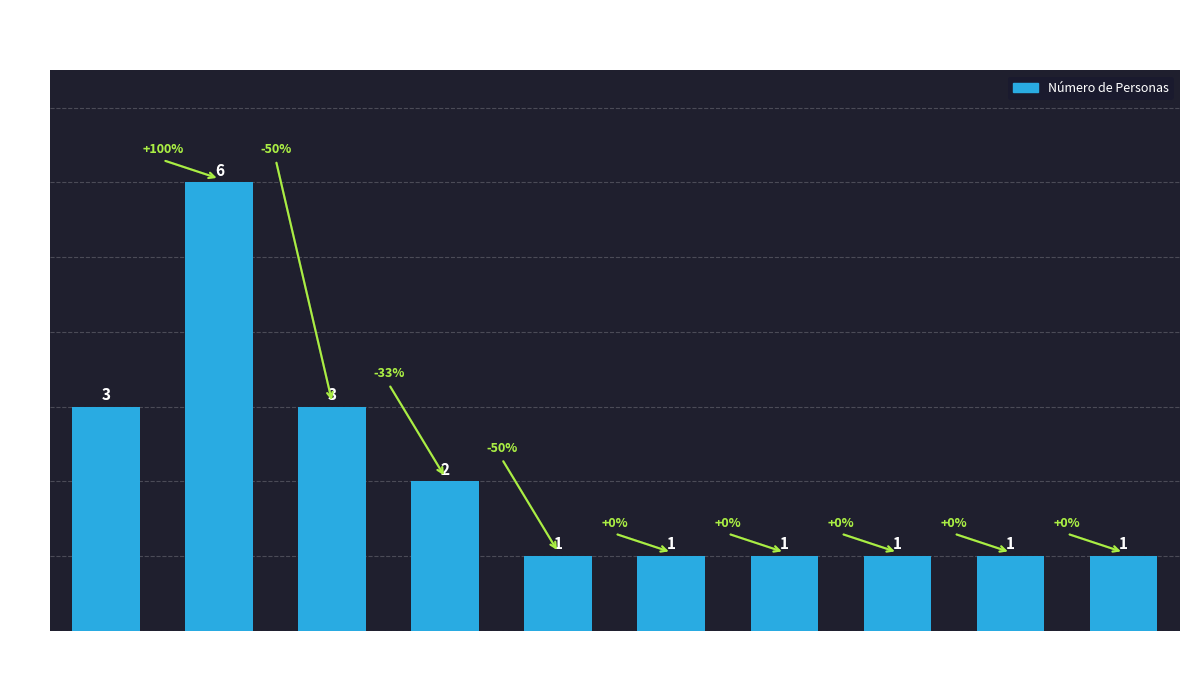

True or false: the data shows 0 at SECRETARIA GENERAL.

False